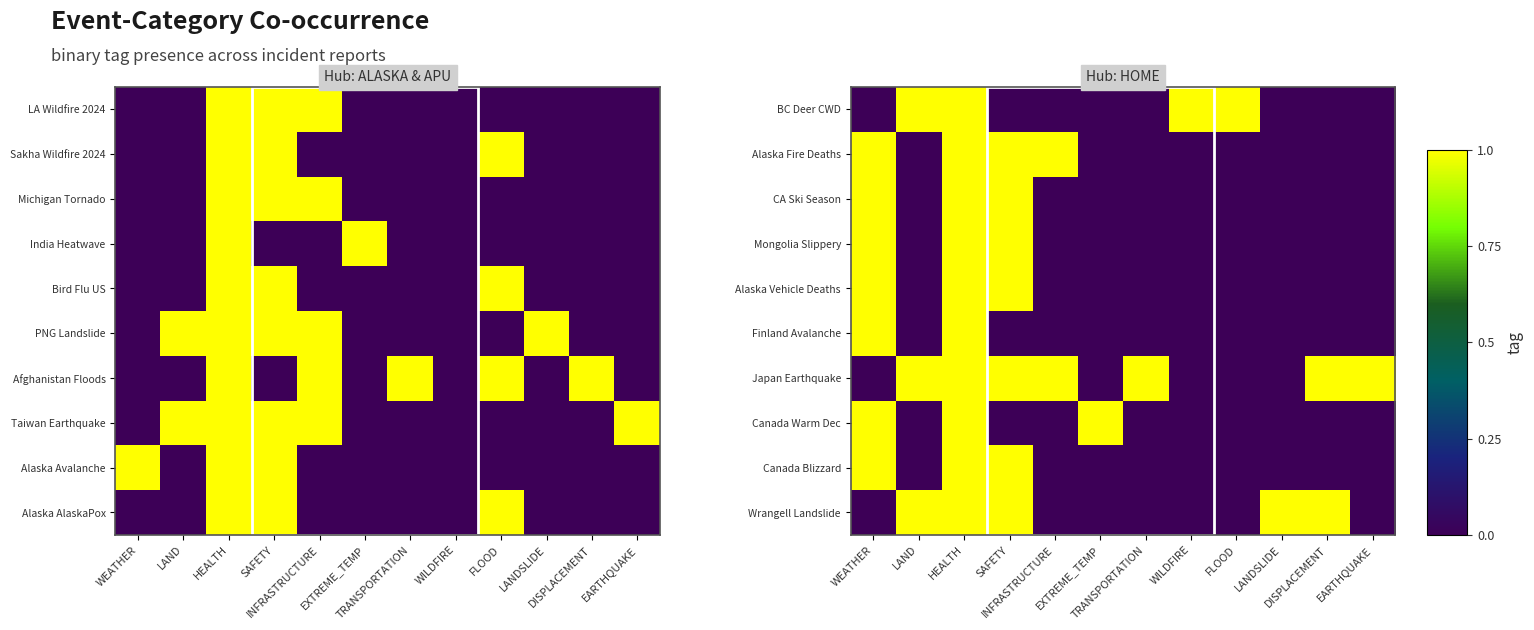

Between EXTREME_TEMP and DISPLACEMENT, which is larger?

EXTREME_TEMP